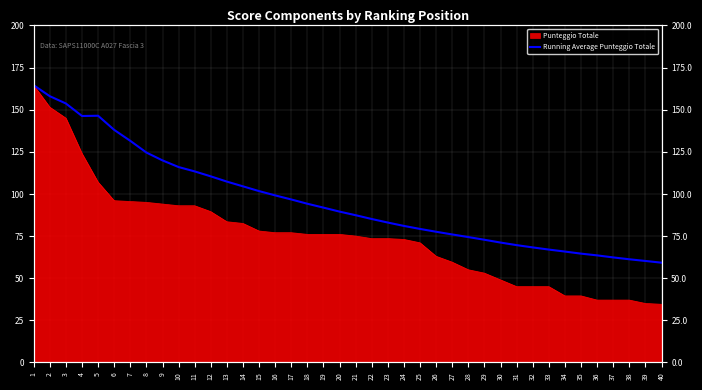

What is the change in value from 28 to 34?

-8.6